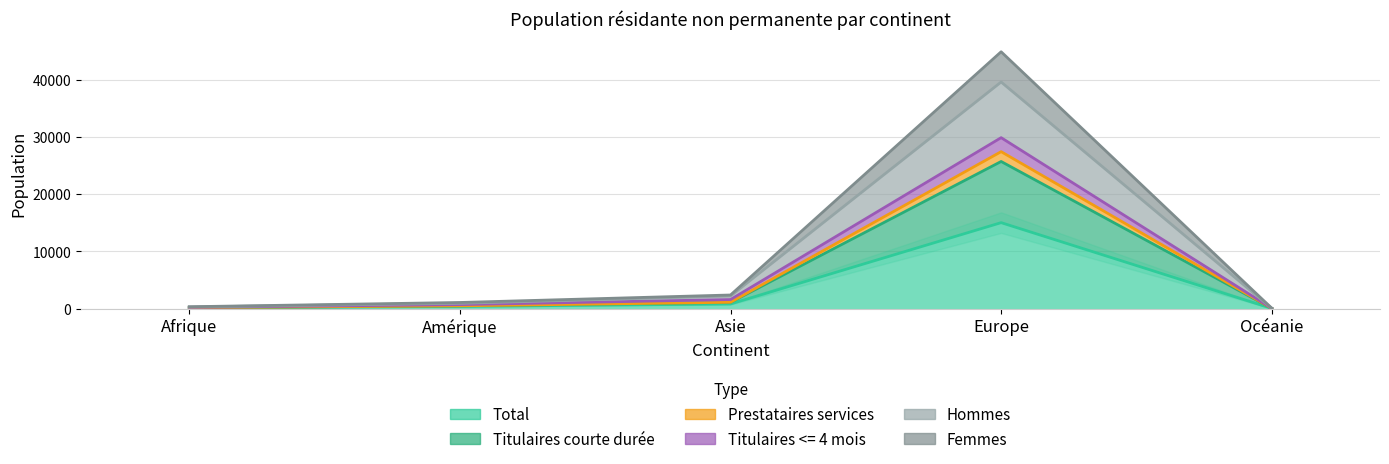

What is the value of the Total point at the 2nd from the left?

373